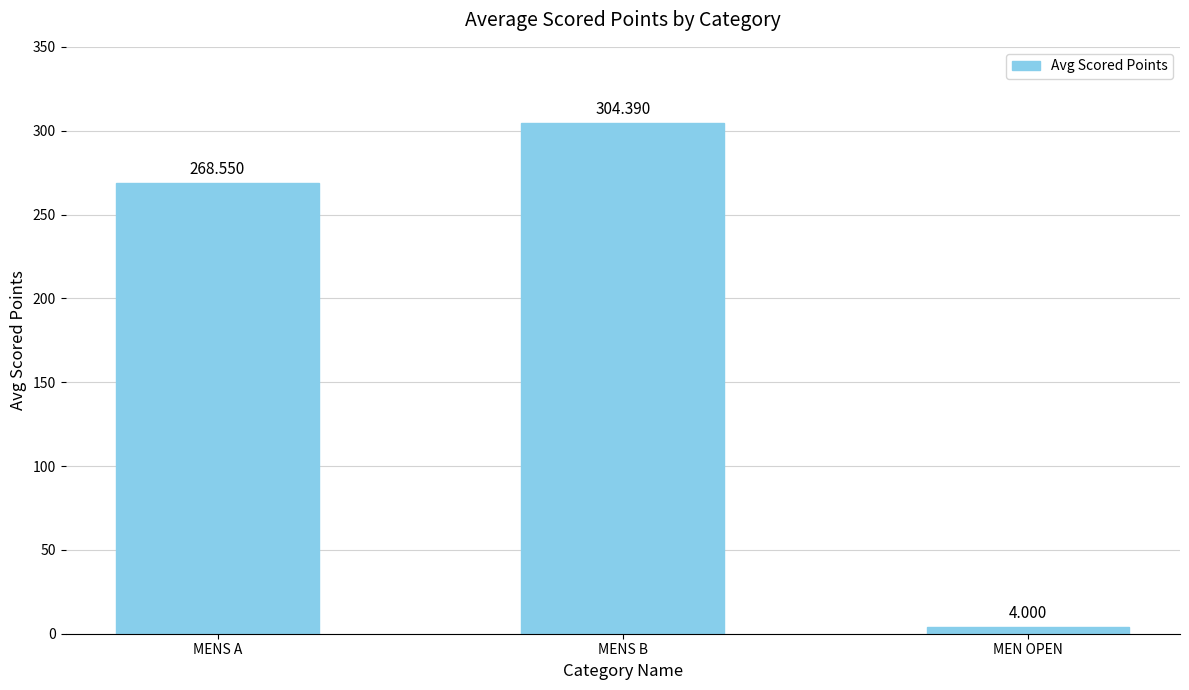

Reading left to right, extract all data points from this chart.

268.6	304.4	4.0